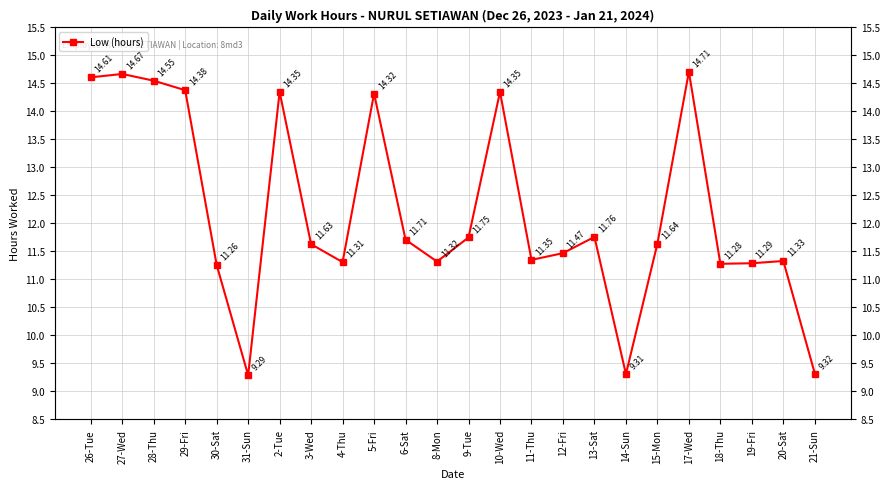

Rank the categories by value from lowest to highest.

31-Sun, 14-Sun, 21-Sun, 30-Sat, 18-Thu, 19-Fri, 4-Thu, 8-Mon, 20-Sat, 11-Thu, 12-Fri, 3-Wed, 15-Mon, 6-Sat, 9-Tue, 13-Sat, 5-Fri, 2-Tue, 10-Wed, 29-Fri, 28-Thu, 26-Tue, 27-Wed, 17-Wed